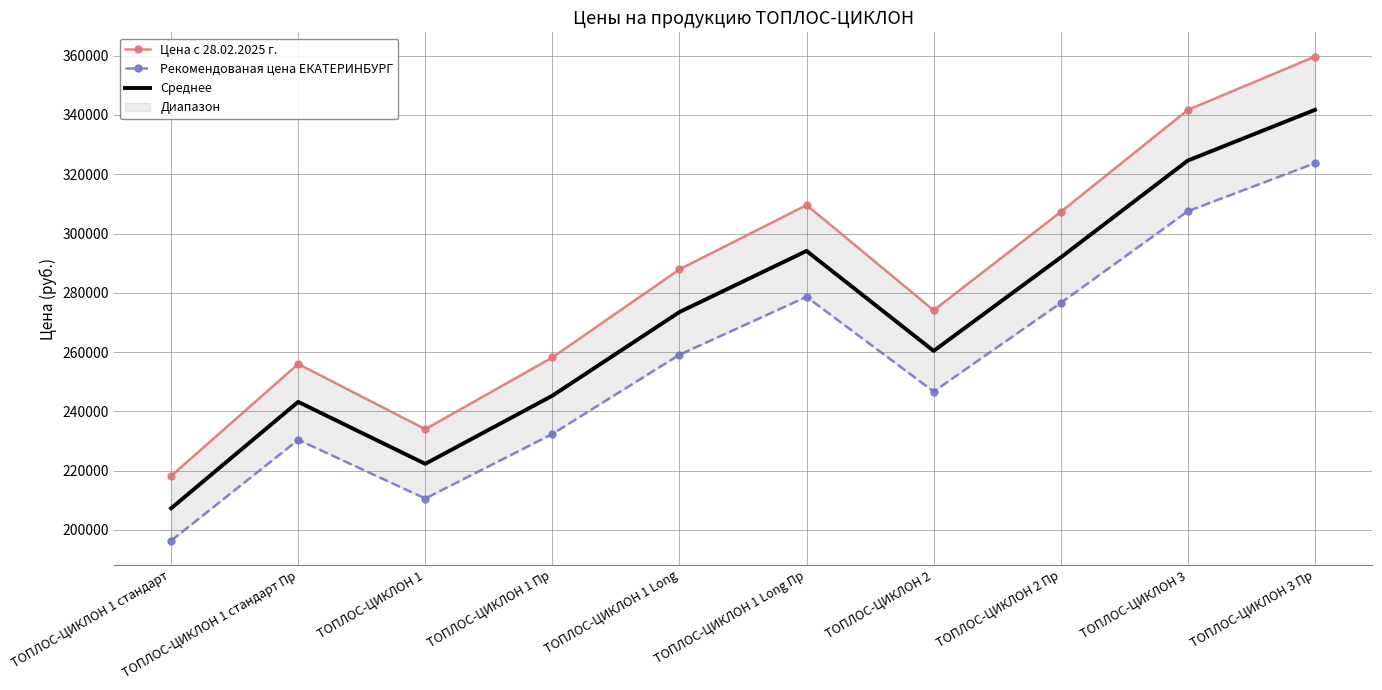

Reading right to left, transcribe all the data shown in this chart.

Цена с 28.02.2025 г.: 359700	341700	307300	274100	309600	287900	258200	234000	256000	218200
Рекомендованая цена ЕКАТЕРИНБУРГ: 323730	307530	276570	246690	278640	259110	232380	210600	230400	196380
Среднее: 341715	324615	291935	260395	294120	273505	245290	222300	243200	207290